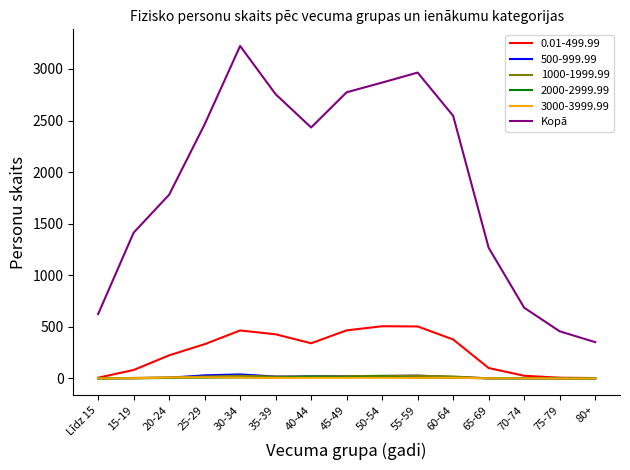

True or false: Kopā and 2000-2999.99 cross at least once.

False